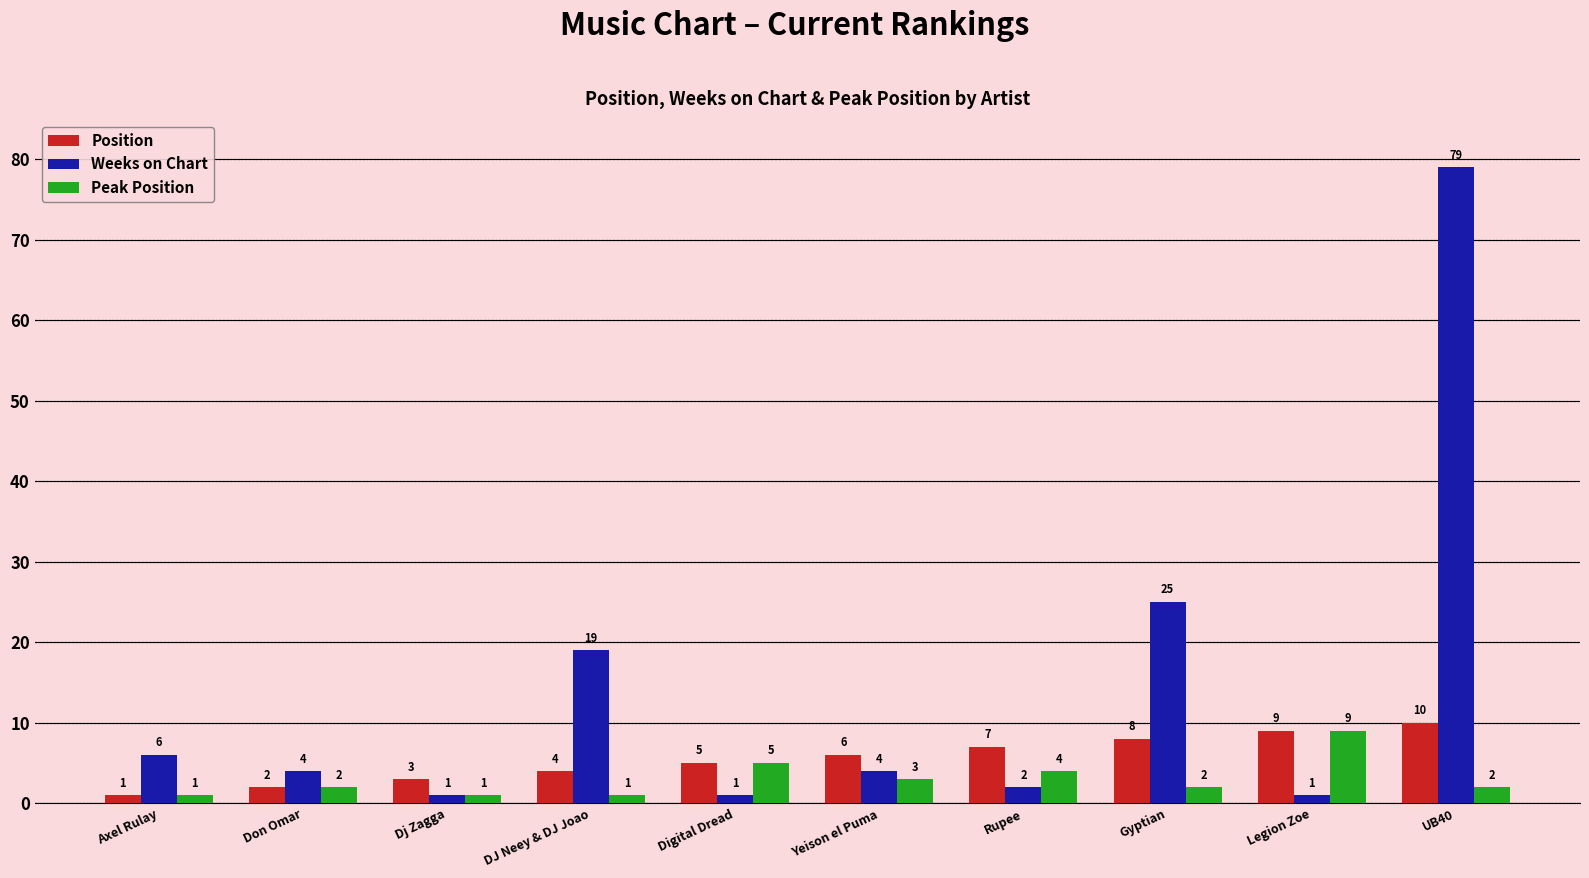

What are all the series names shown in the legend?

Position, Weeks on Chart, Peak Position